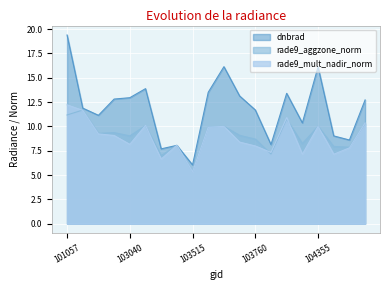

Between which two adjacent categories do rade9_aggzone_norm and dnbrad first intersect?

103279 and 103397